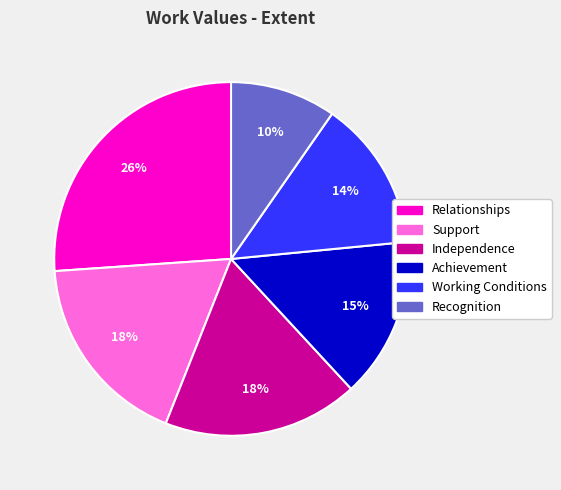

Count the number of slices in the pie.

6